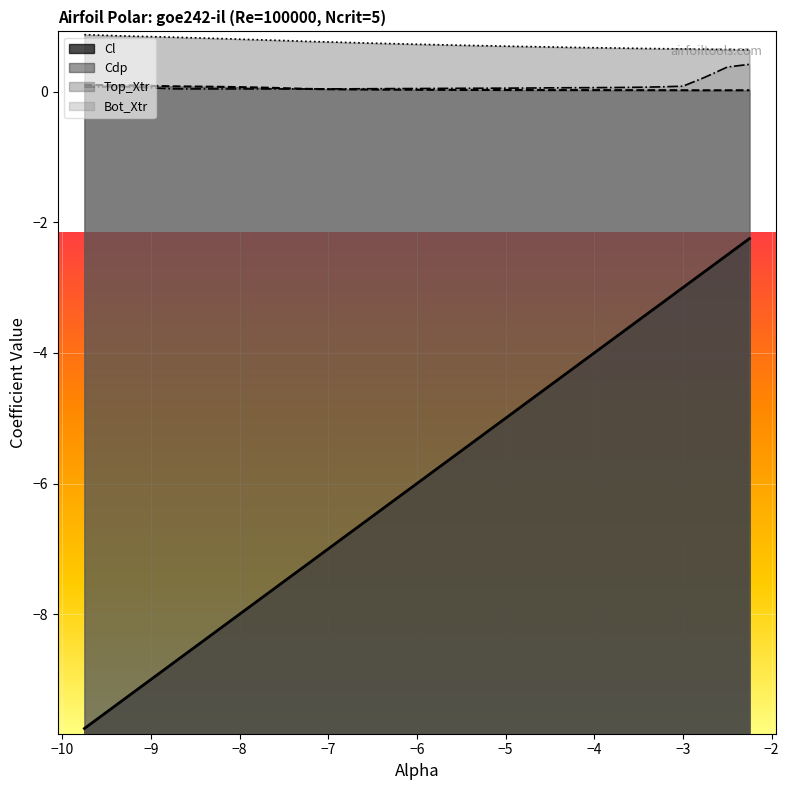

What is the highest value of the Cl series?

-2.2